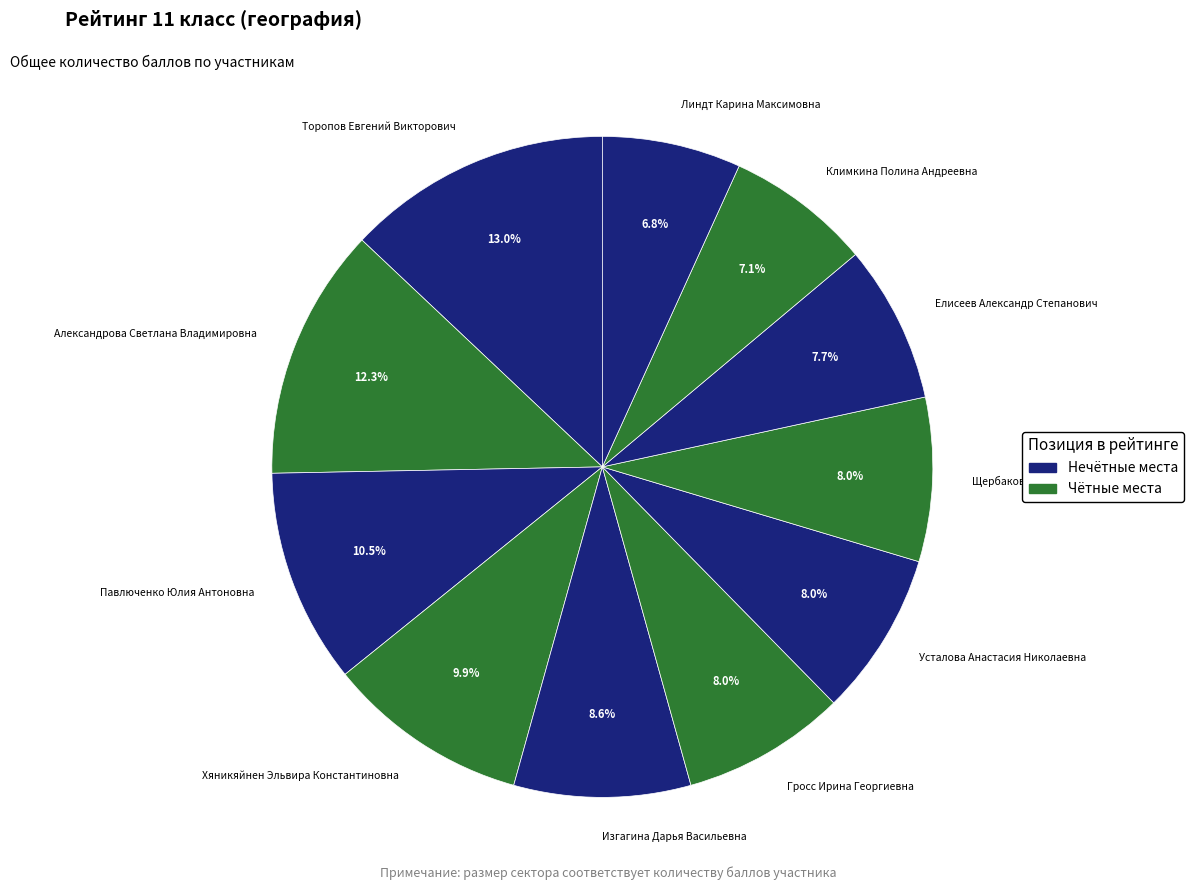

Count the number of slices in the pie.

11